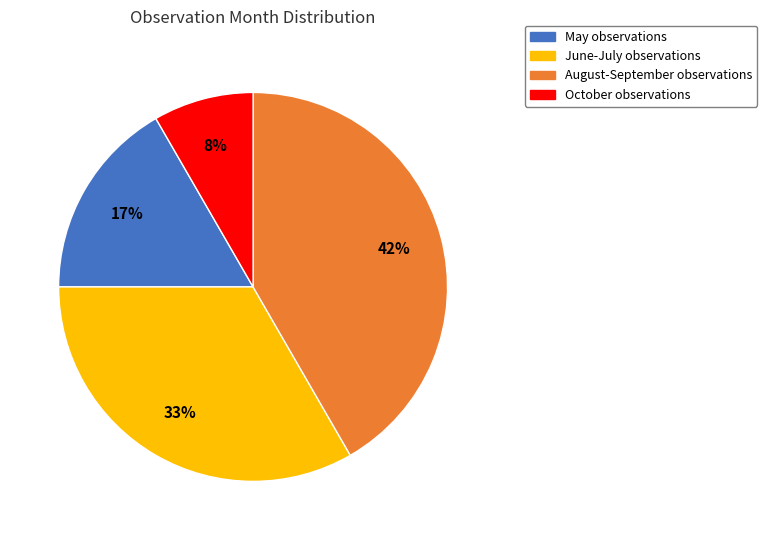

Is there any slice that represents more than half of the pie?

No